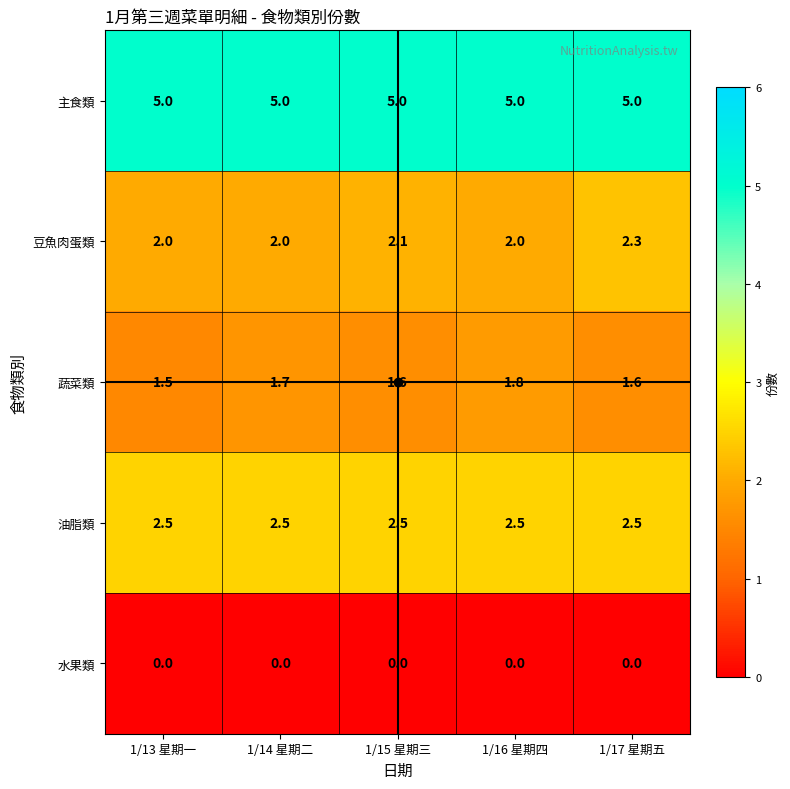

Is it true that 主食類 equals 5.0 at 1/16 星期四?

True